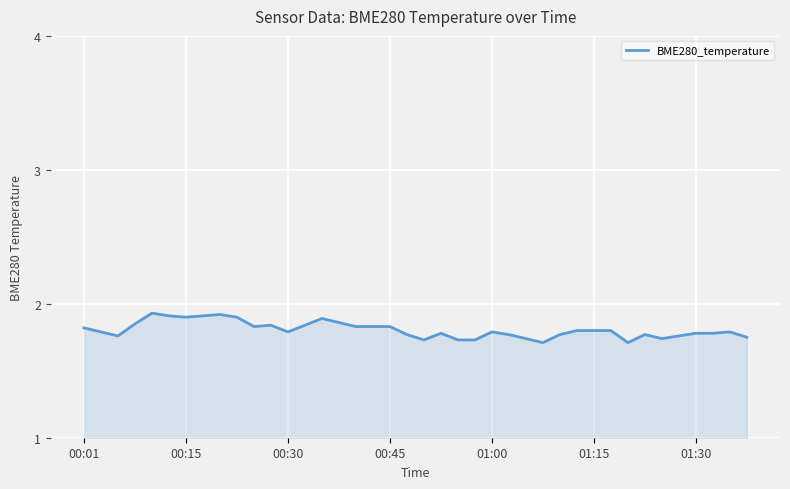

How many lines are shown in the chart?

1